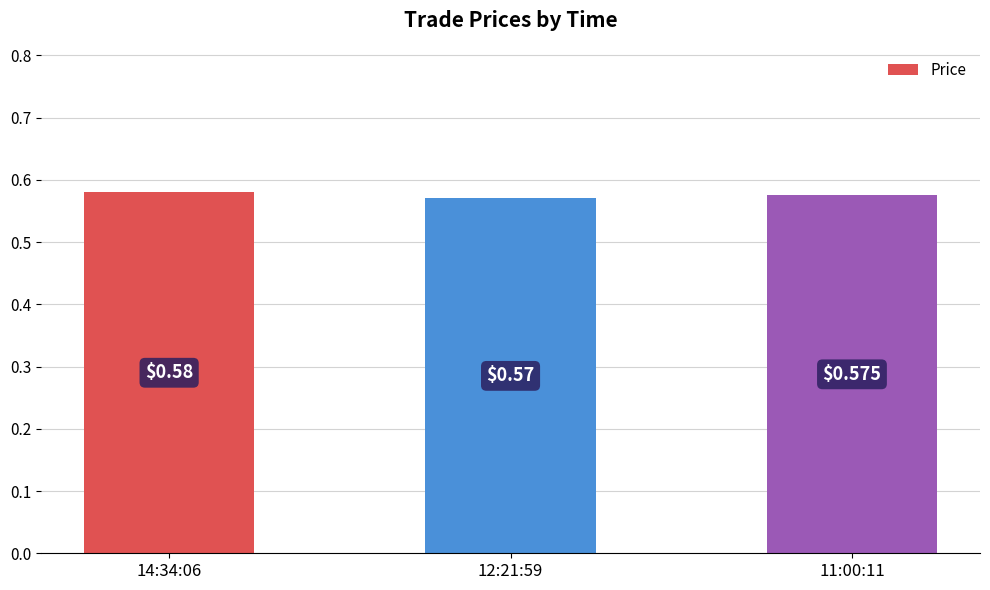

List the labels in order of value, smallest first.

12:21:59, 11:00:11, 14:34:06